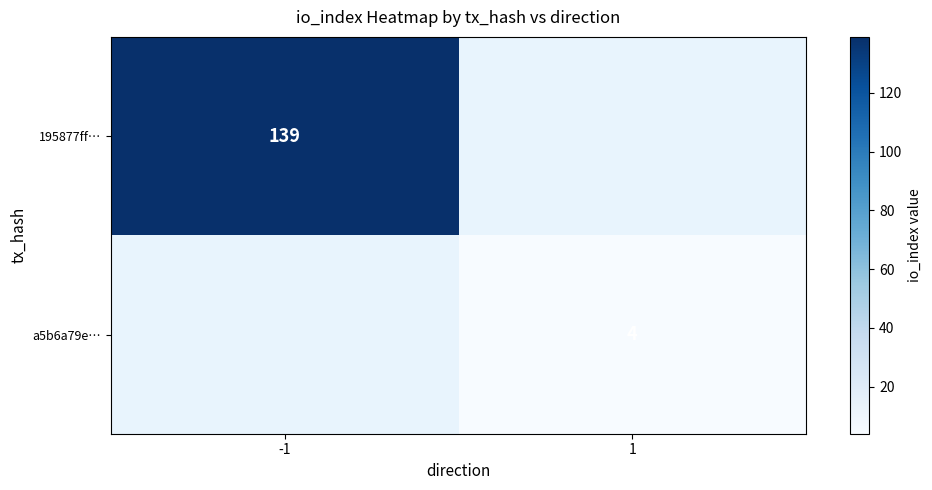

The 195877ff… series shows 139 at -1. True or false?

True